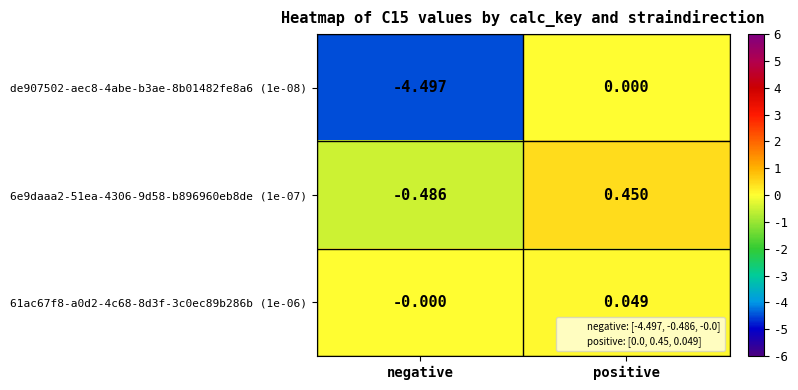

How many data points in 61ac67f8-a0d2-4c68-8d3f-3c0ec89b286b (1e-06) are above 0?

1